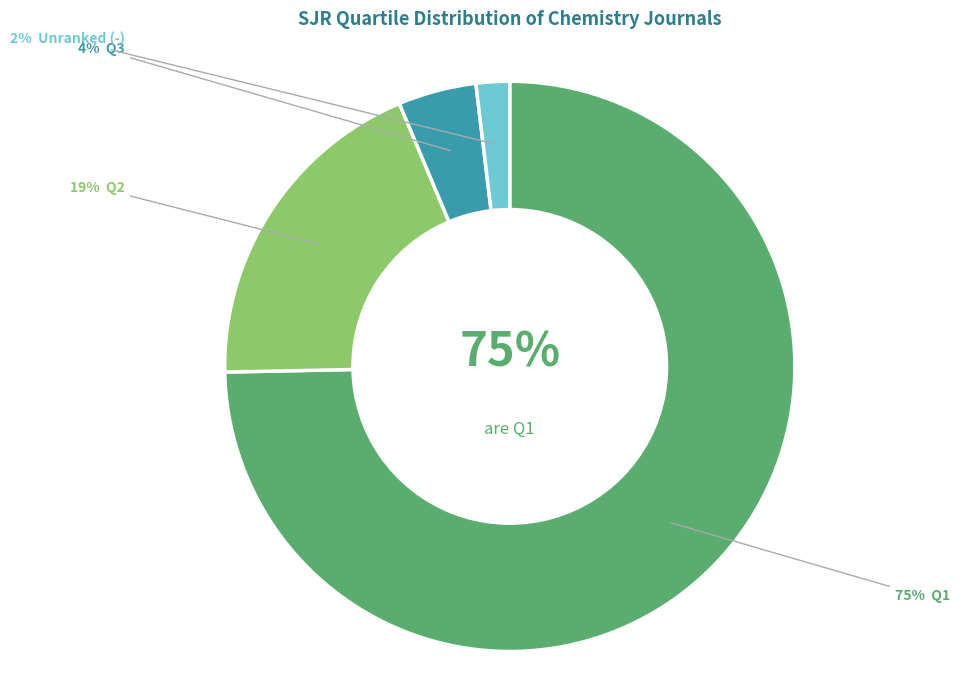

What percentage is NOT represented by -?

98.1%